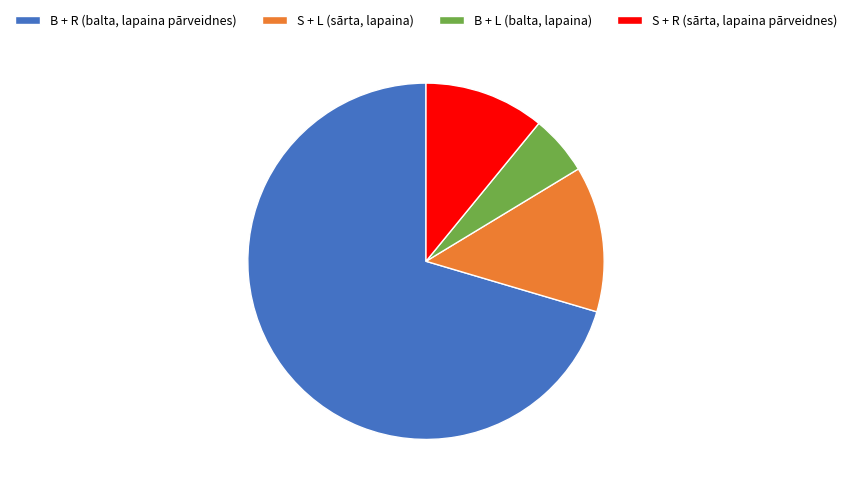

Do S + L (sārta, lapaina) and B + R (balta, lapaina pārveidnes) together represent more than half of the pie?

Yes